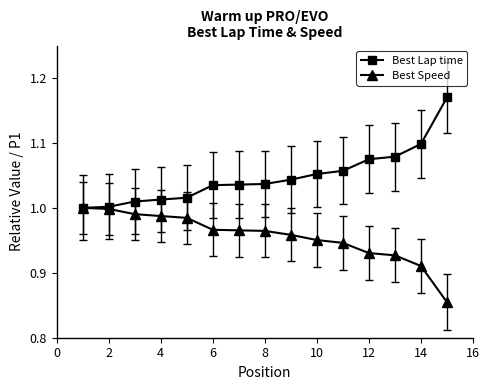

Which series has the largest total across all categories?

Best Lap time